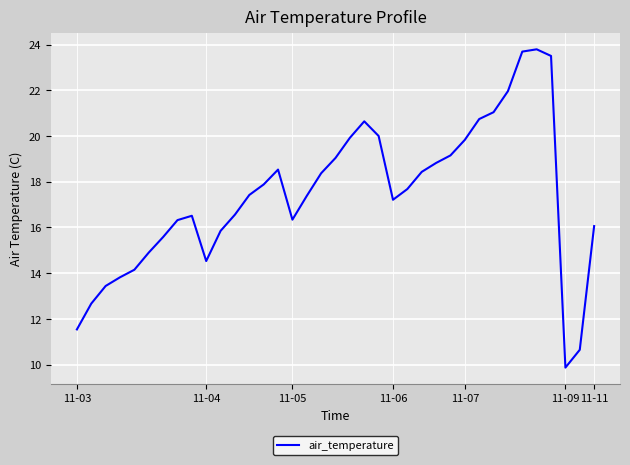

Is this an area chart (filled region under the line)?

No